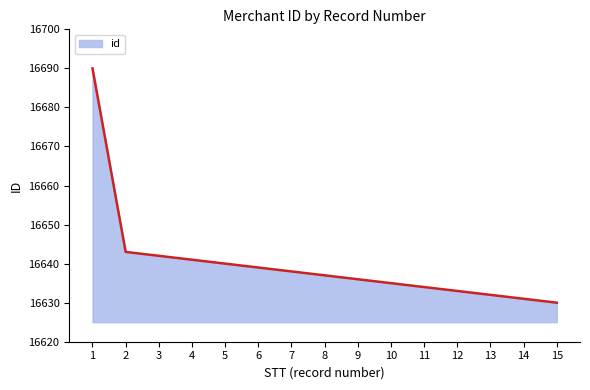

Does the chart display data point markers on the line(s)?

No